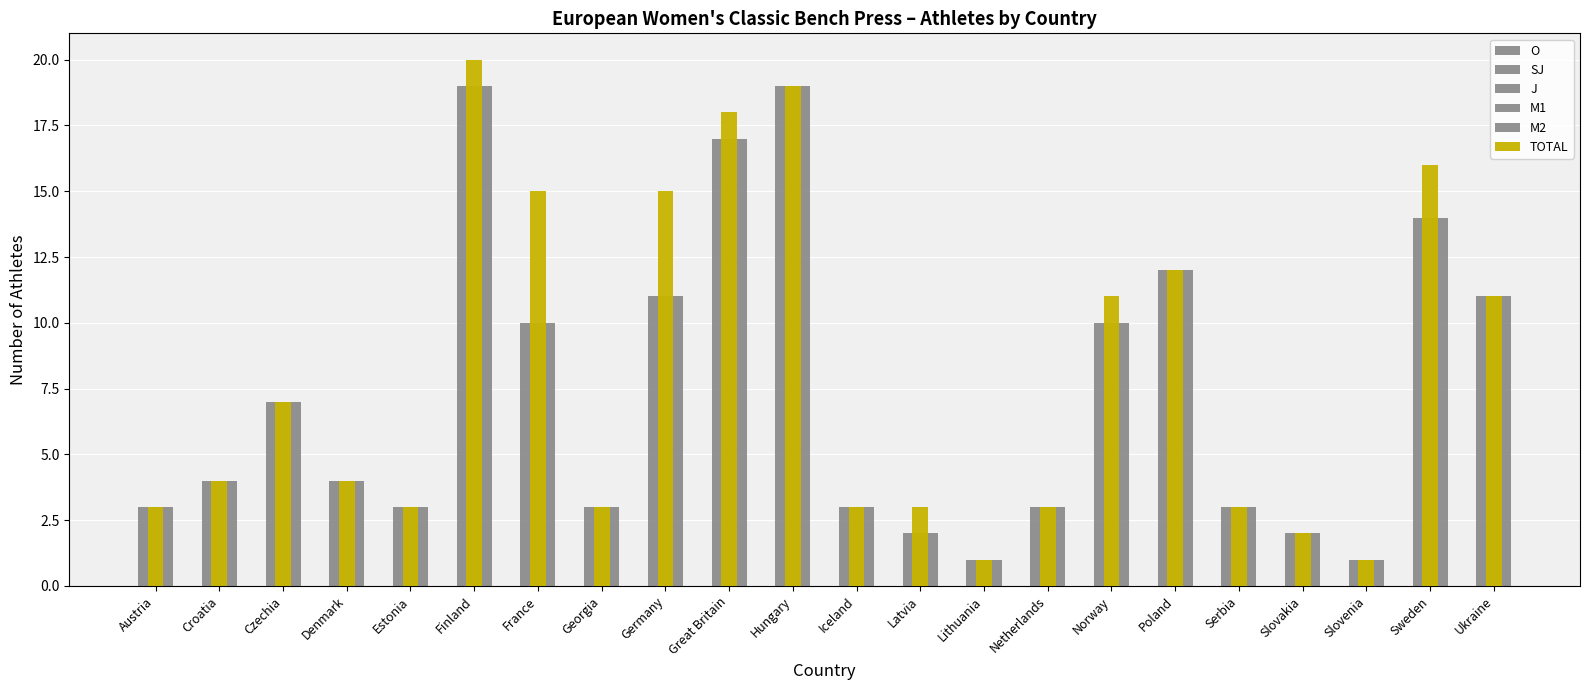

What is the sum of all SJ values?

21